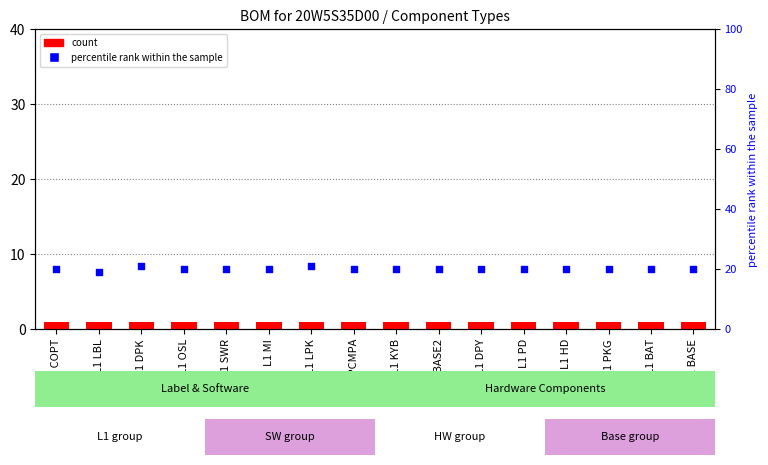

At which category is the sum across all series the highest?

L1 DPK